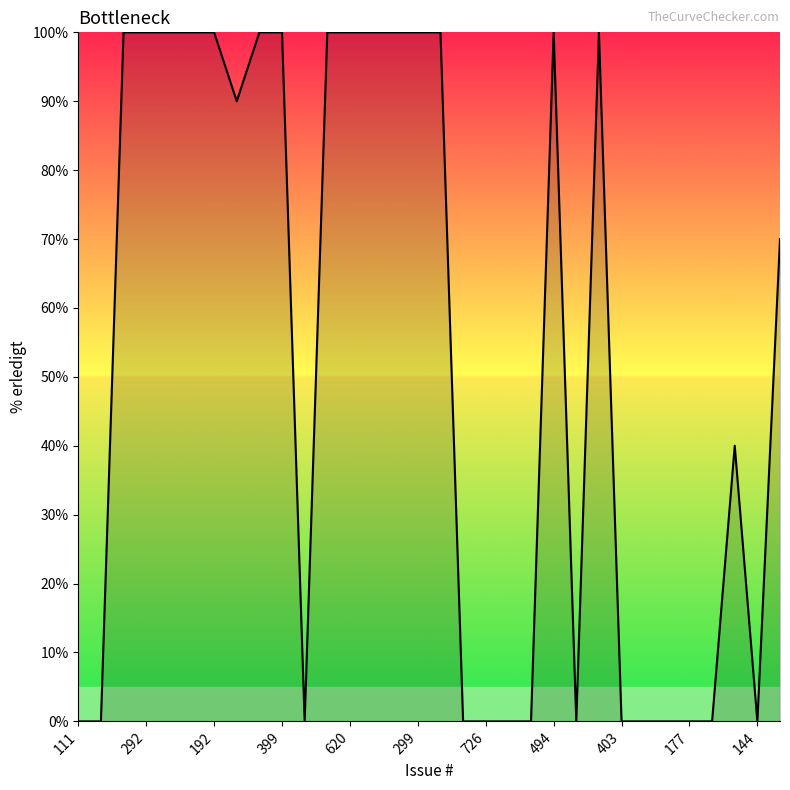

What is the greatest value displayed?

100